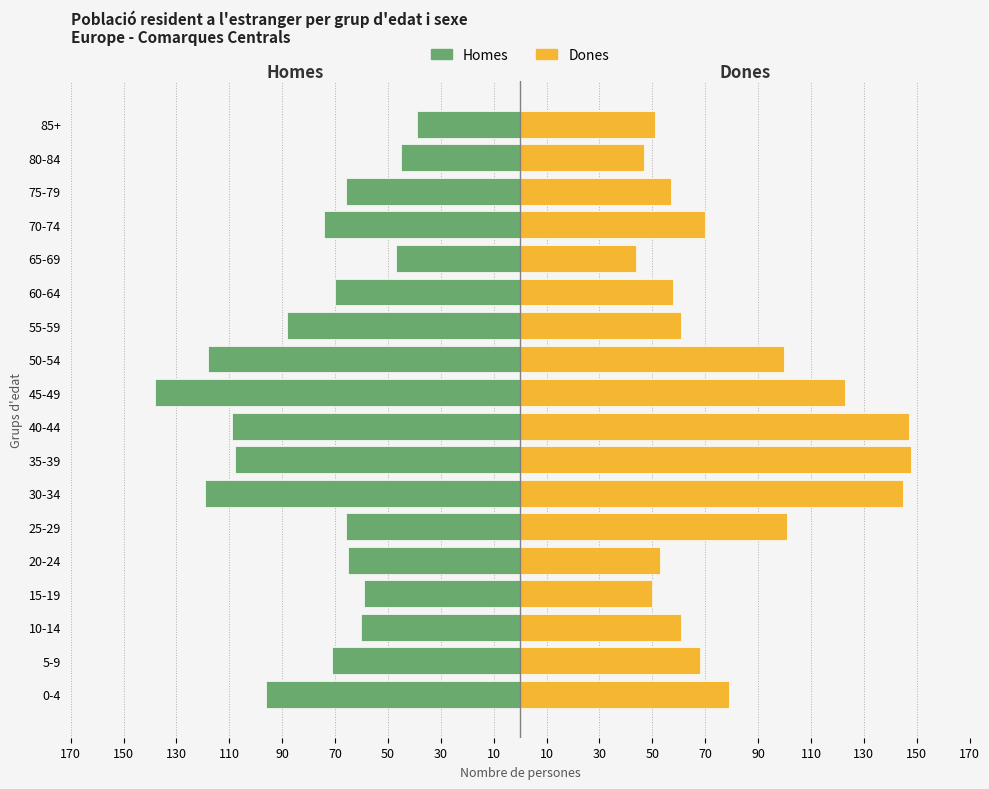

Which has a higher value, 80-84 or 5-9?

80-84